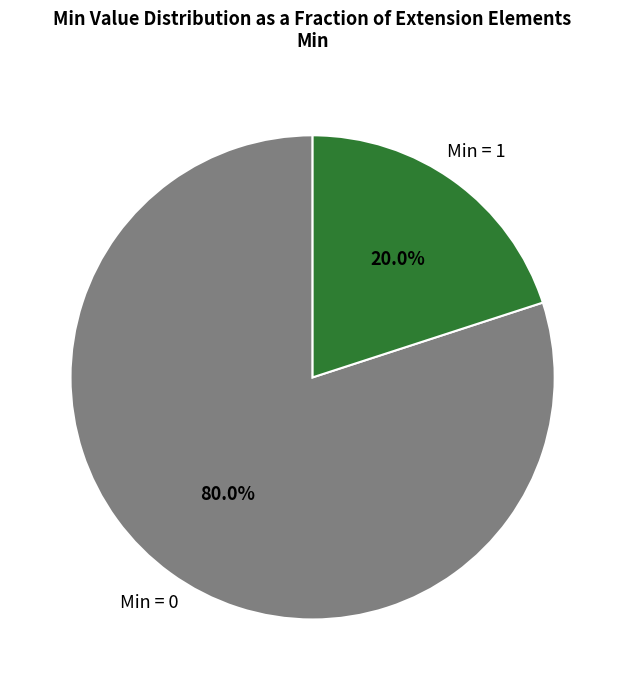

Which slice is the largest?

Min = 0